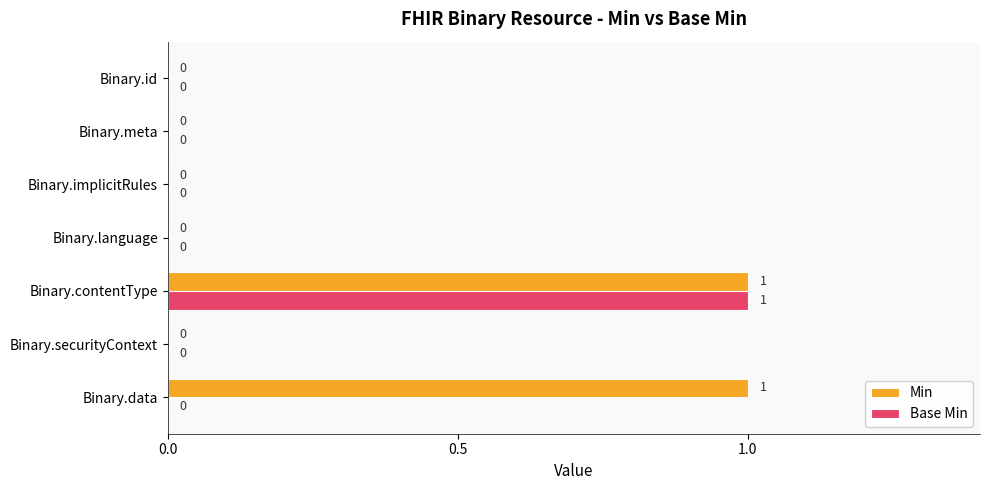

The value of Base Min at Binary.meta is 0. True or false?

True